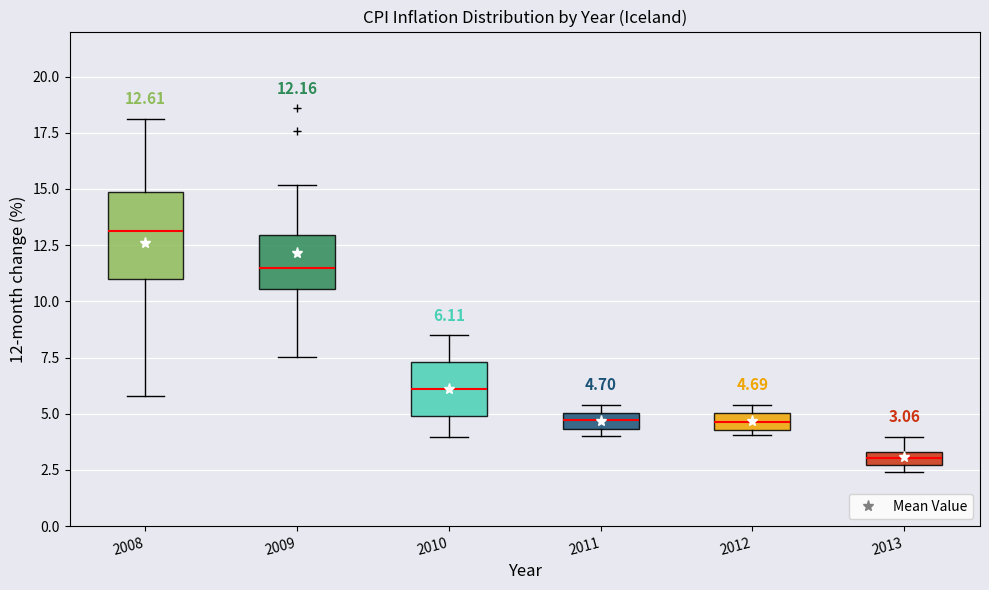

Comparing the boxes themselves (not the whiskers), which one is the tallest?

2008